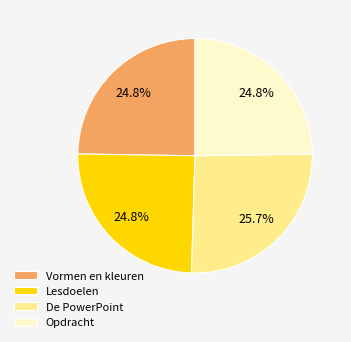

To the nearest percent, what is the difference between the largest and smallest slice percentages?

1%